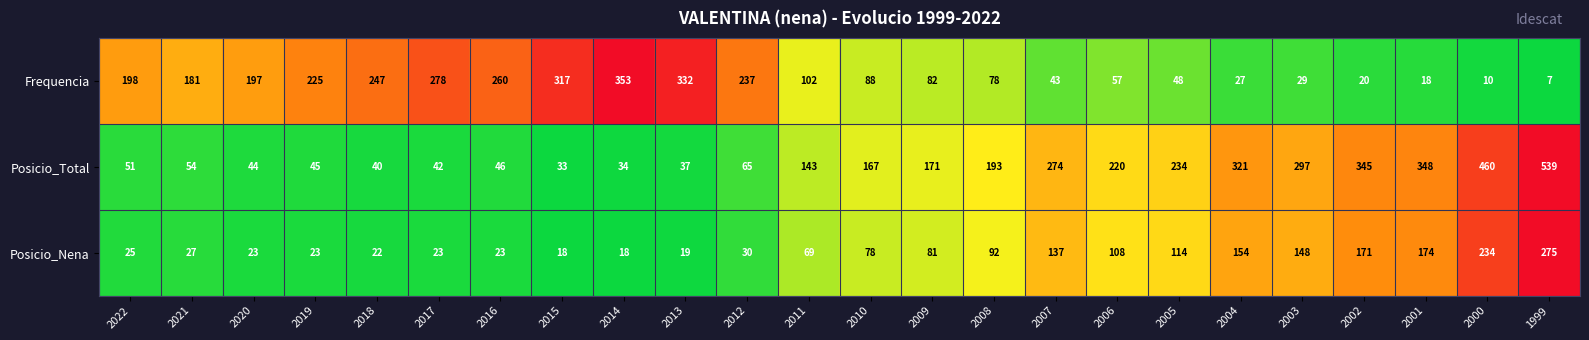

The value of Frequencia at 2005 is 28. True or false?

False